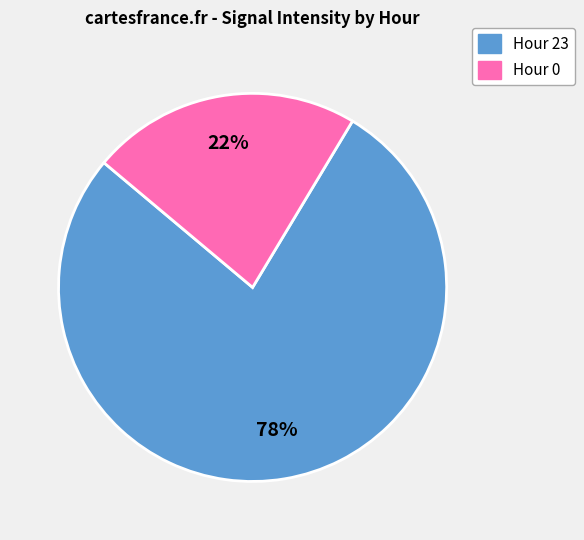

To the nearest percent, what is the average slice percentage?

50%